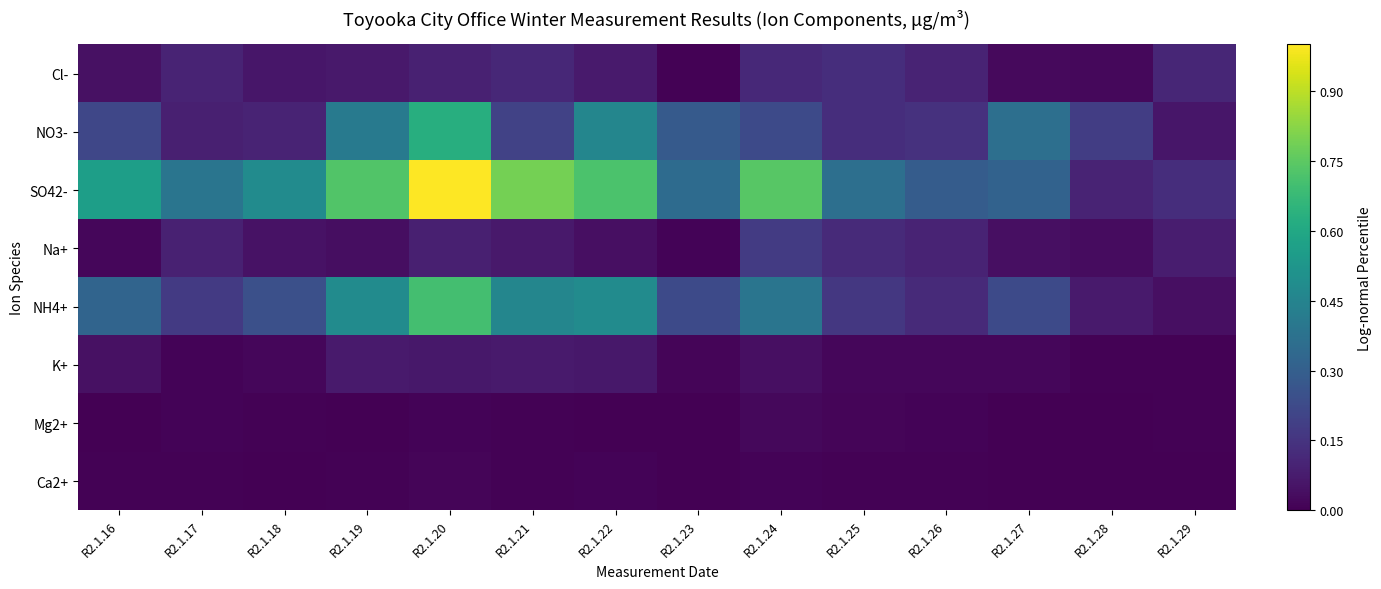

Reading left to right, extract all data points from this chart.

Cl-: R2.1.16=0.0	R2.1.17=0.1	R2.1.18=0.1	R2.1.19=0.1	R2.1.20=0.1	R2.1.21=0.1	R2.1.22=0.1	R2.1.23=0.0	R2.1.24=0.1	R2.1.25=0.1	R2.1.26=0.1	R2.1.27=0.0	R2.1.28=0.0	R2.1.29=0.1
NO3-: R2.1.16=0.2	R2.1.17=0.1	R2.1.18=0.1	R2.1.19=0.4	R2.1.20=0.6	R2.1.21=0.2	R2.1.22=0.5	R2.1.23=0.3	R2.1.24=0.2	R2.1.25=0.1	R2.1.26=0.1	R2.1.27=0.4	R2.1.28=0.2	R2.1.29=0.1
SO42-: R2.1.16=0.6	R2.1.17=0.4	R2.1.18=0.5	R2.1.19=0.7	R2.1.20=1.0	R2.1.21=0.8	R2.1.22=0.7	R2.1.23=0.3	R2.1.24=0.7	R2.1.25=0.4	R2.1.26=0.3	R2.1.27=0.3	R2.1.28=0.1	R2.1.29=0.1
Na+: R2.1.16=0.0	R2.1.17=0.1	R2.1.18=0.0	R2.1.19=0.0	R2.1.20=0.1	R2.1.21=0.1	R2.1.22=0.0	R2.1.23=0.0	R2.1.24=0.2	R2.1.25=0.1	R2.1.26=0.1	R2.1.27=0.0	R2.1.28=0.0	R2.1.29=0.1
NH4+: R2.1.16=0.3	R2.1.17=0.2	R2.1.18=0.2	R2.1.19=0.5	R2.1.20=0.7	R2.1.21=0.5	R2.1.22=0.5	R2.1.23=0.2	R2.1.24=0.4	R2.1.25=0.2	R2.1.26=0.1	R2.1.27=0.2	R2.1.28=0.1	R2.1.29=0.0
K+: R2.1.16=0.0	R2.1.17=0.0	R2.1.18=0.0	R2.1.19=0.1	R2.1.20=0.1	R2.1.21=0.1	R2.1.22=0.1	R2.1.23=0.0	R2.1.24=0.0	R2.1.25=0.0	R2.1.26=0.0	R2.1.27=0.0	R2.1.28=0.0	R2.1.29=0.0
Mg2+: R2.1.16=0.0	R2.1.17=0.0	R2.1.18=0.0	R2.1.19=0.0	R2.1.20=0.0	R2.1.21=0.0	R2.1.22=0.0	R2.1.23=0.0	R2.1.24=0.0	R2.1.25=0.0	R2.1.26=0.0	R2.1.27=0.0	R2.1.28=0.0	R2.1.29=0.0
Ca2+: R2.1.16=0.0	R2.1.17=0.0	R2.1.18=0.0	R2.1.19=0.0	R2.1.20=0.0	R2.1.21=0.0	R2.1.22=0.0	R2.1.23=0.0	R2.1.24=0.0	R2.1.25=0.0	R2.1.26=0.0	R2.1.27=0.0	R2.1.28=0.0	R2.1.29=0.0